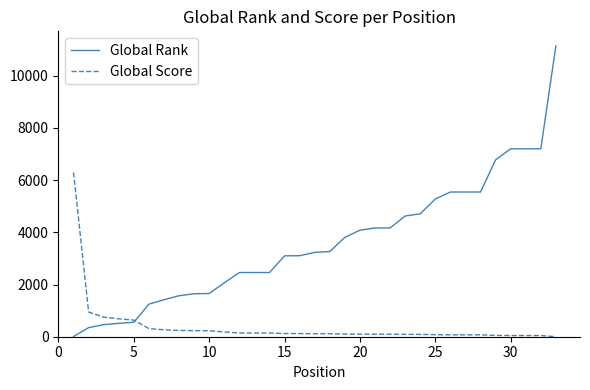

Does the chart display data point markers on the line(s)?

No